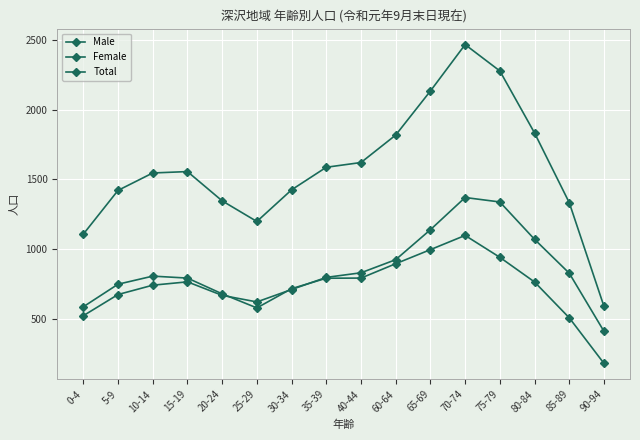

How many interior local valleys does the Total series have?

1